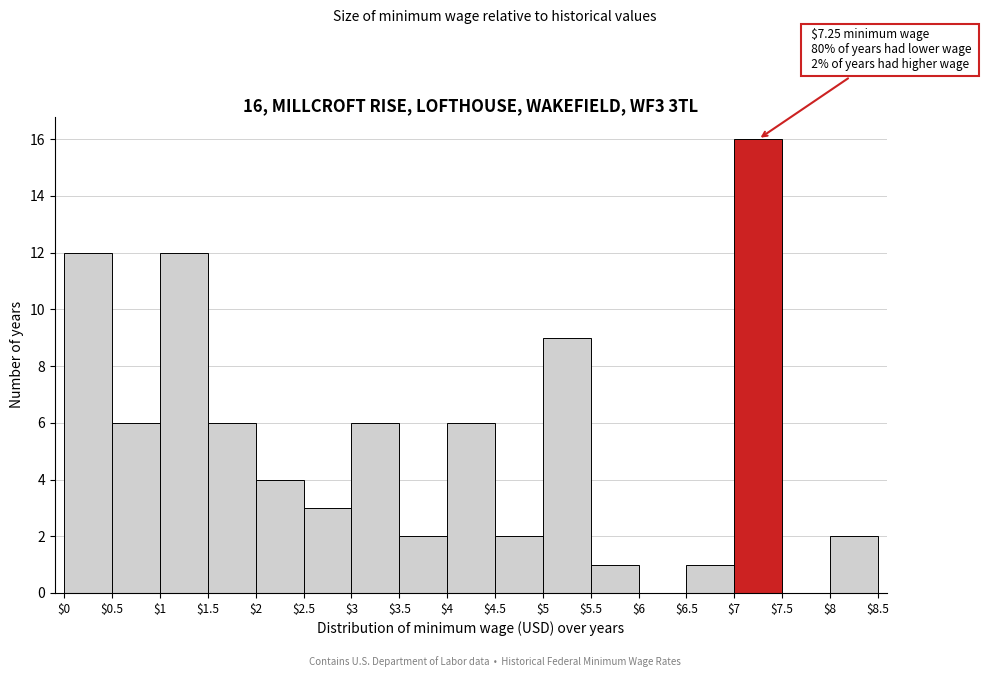

Over which range of the x-axis is the bar tallest?

$7 to $7.5